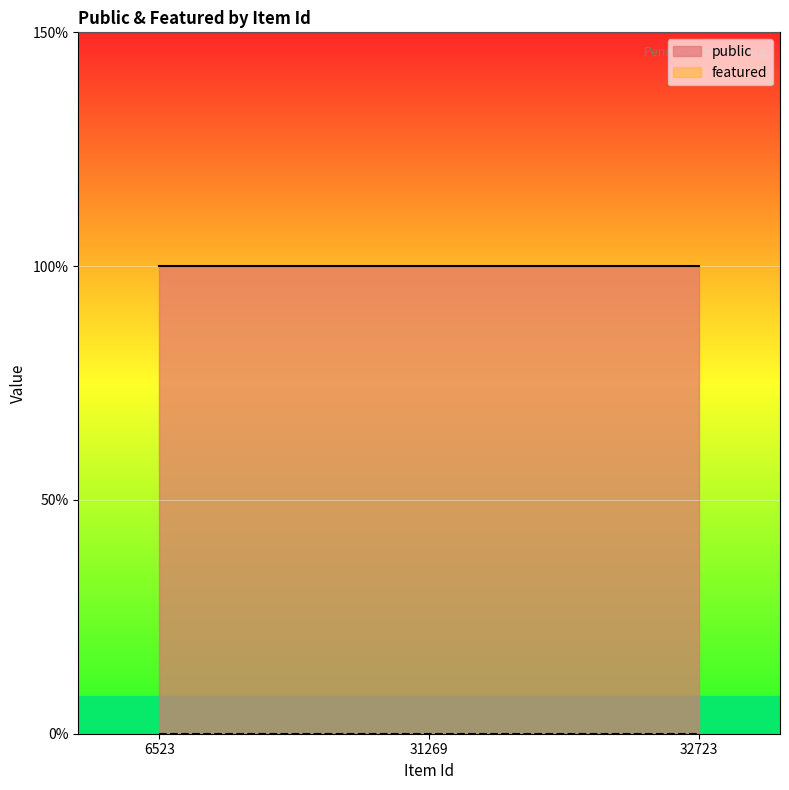

What is the total value across all series at 32723?

1